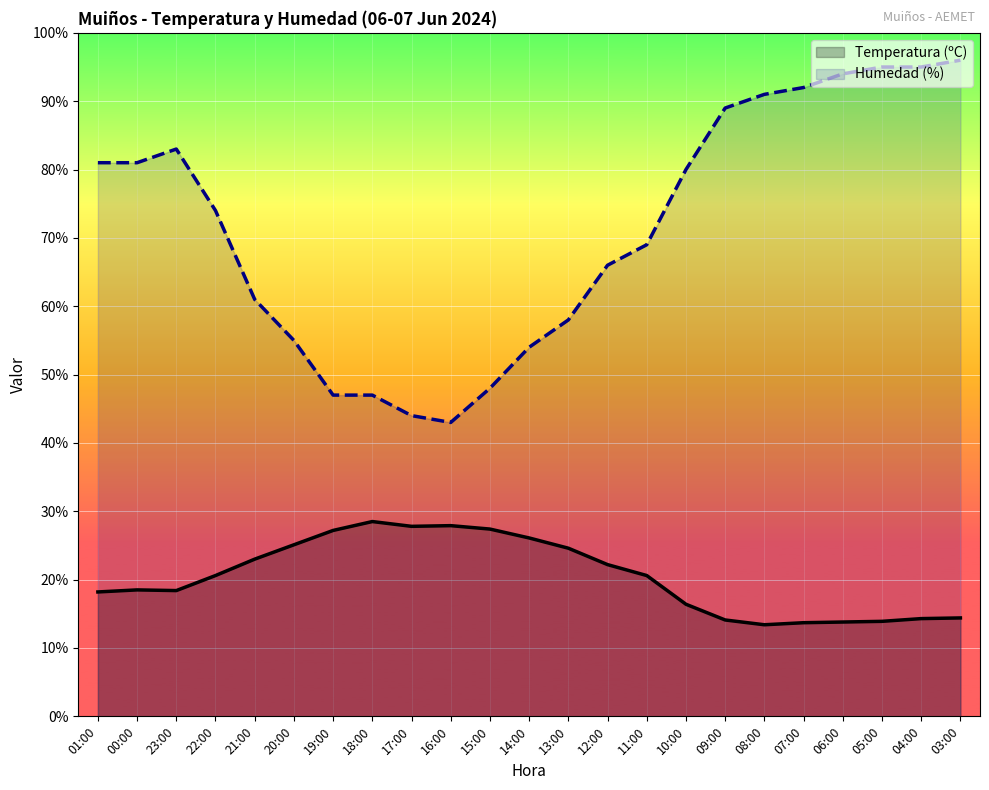

What is the label of the 1st point from the left?

01:00